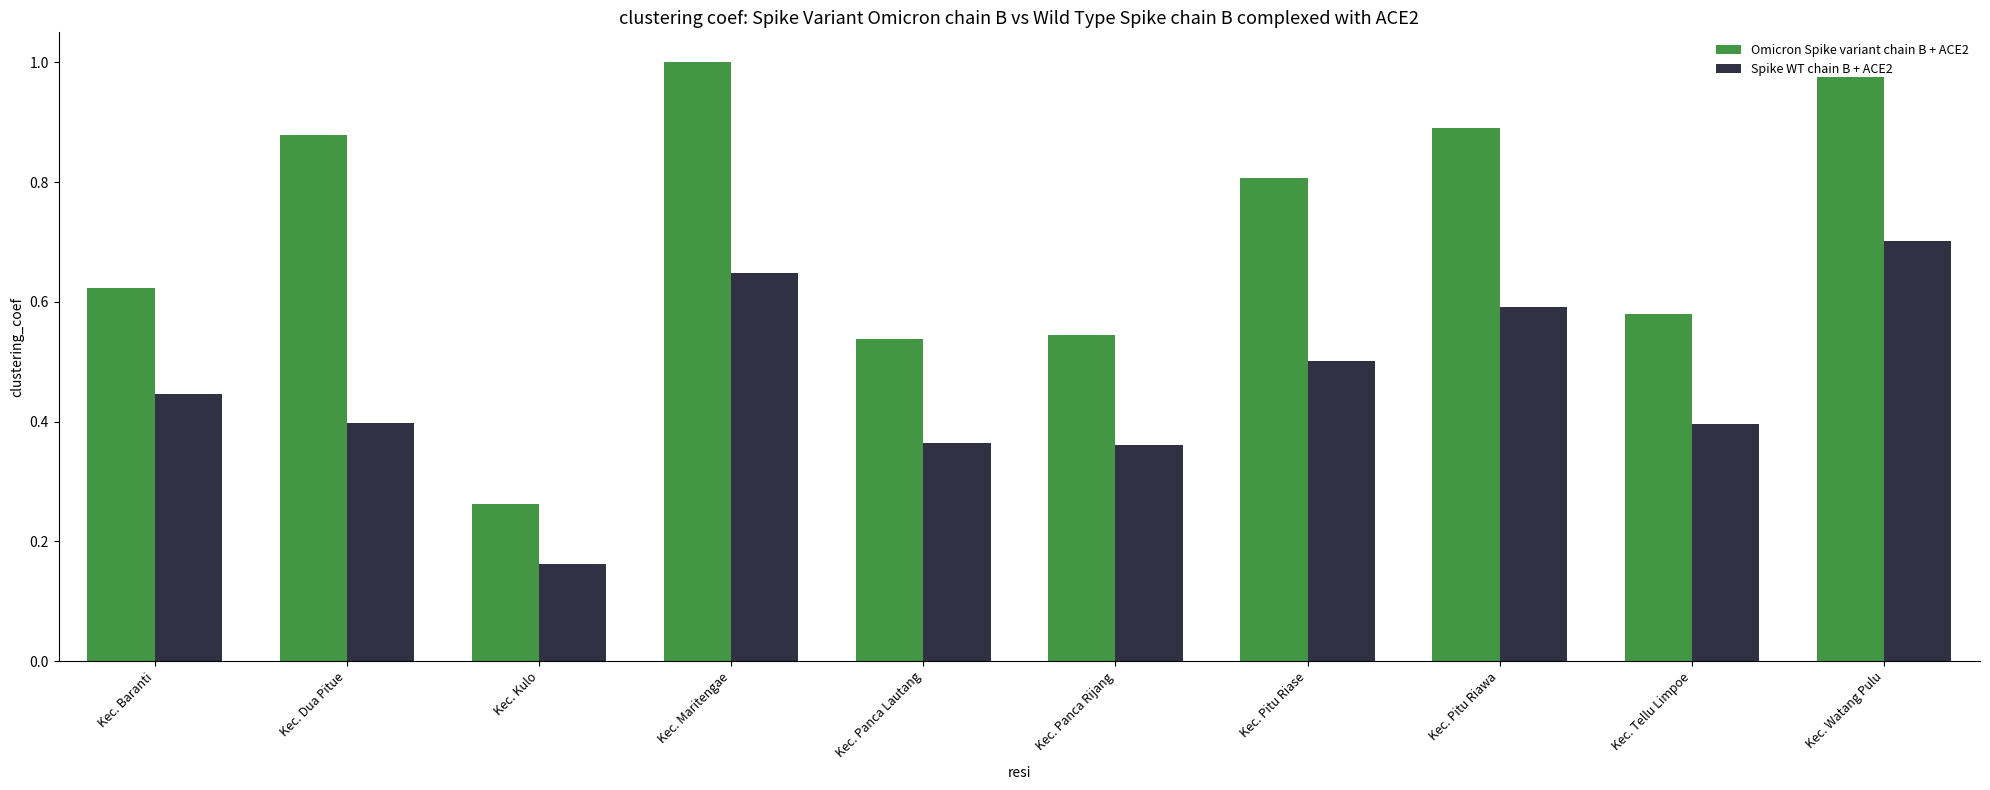

What is the total value across all series at Kec. Pitu Riase?

1.3